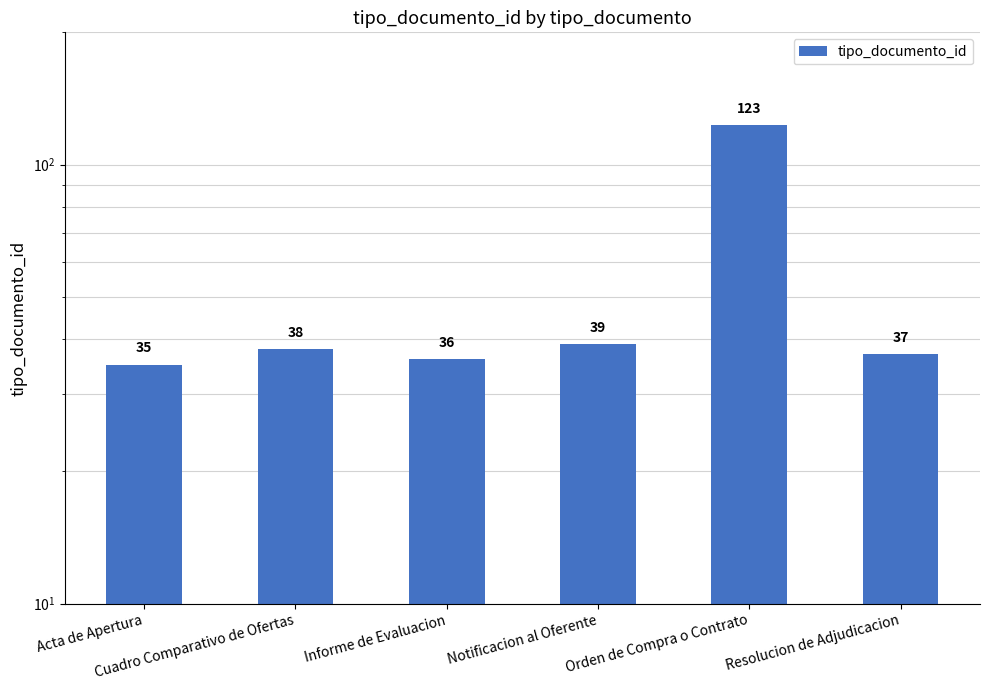

What is the label of the 2nd bar from the left?

Cuadro Comparativo de Ofertas